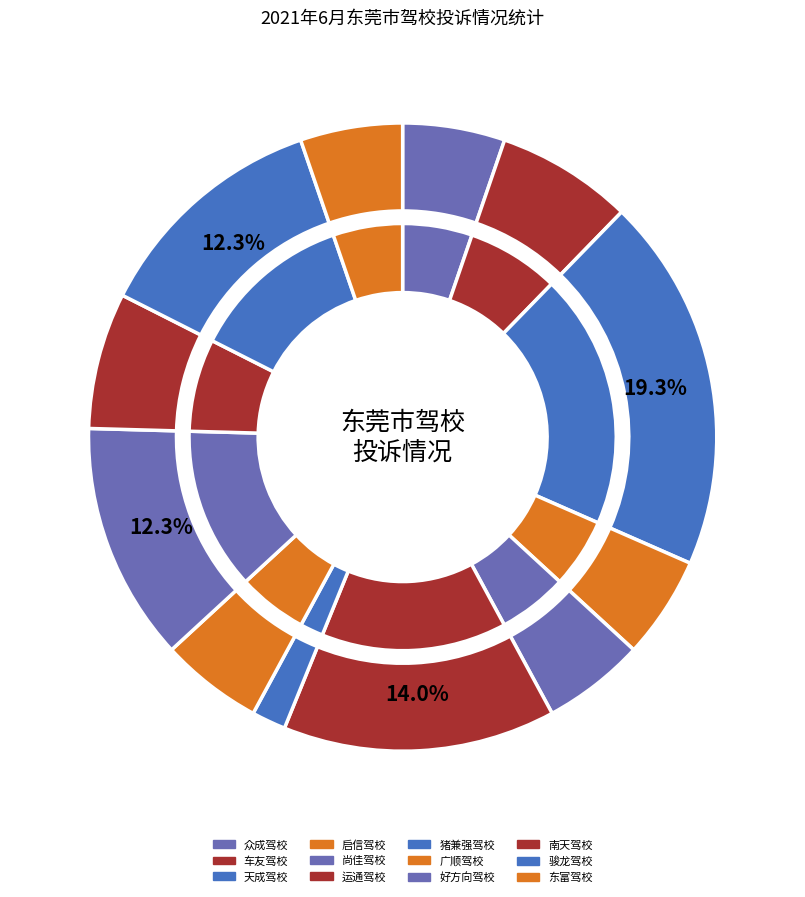

True or false: 骏龙驾校 accounts for 21% of the total.

False